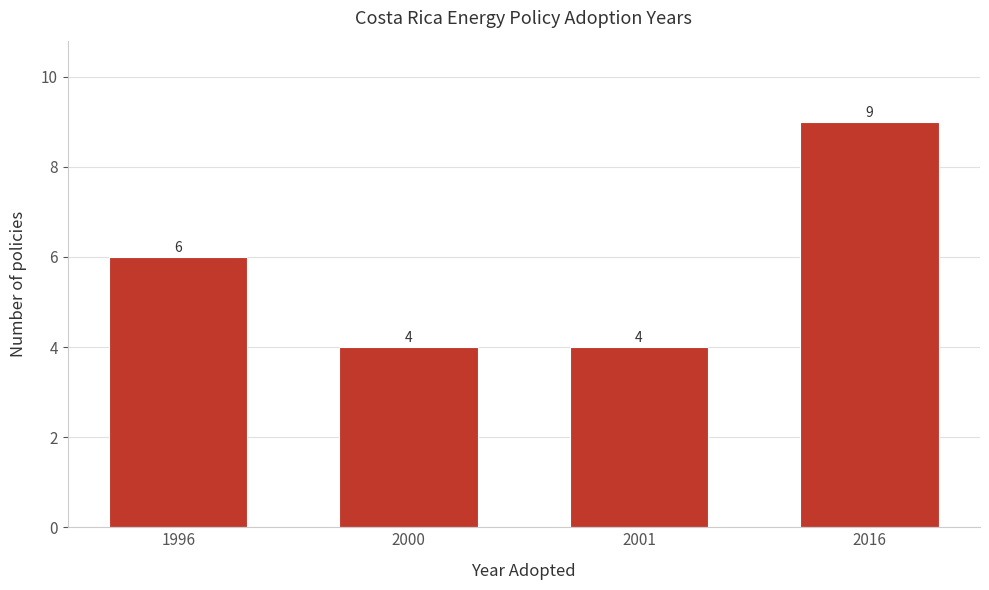

Reading left to right, list all the values displayed in this chart.

6	4	4	9